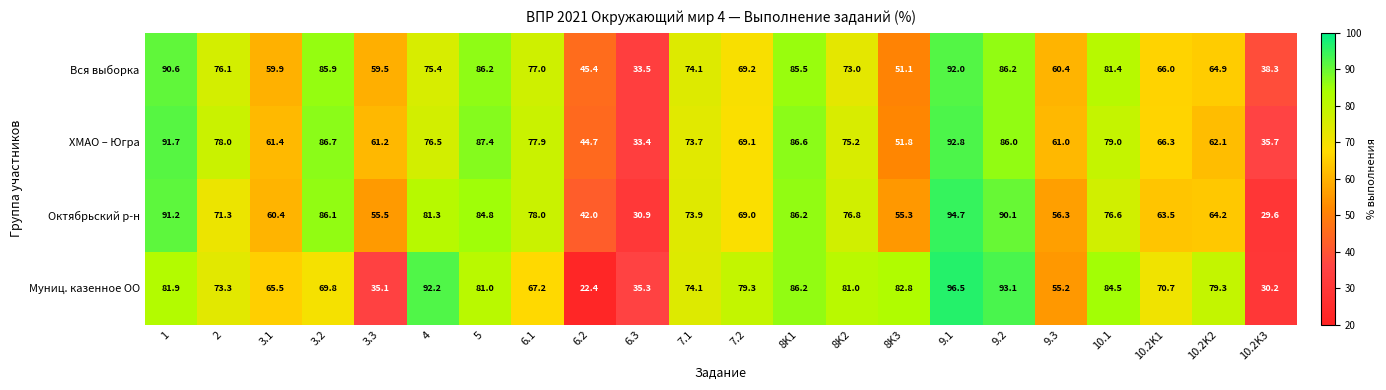

What is the difference between the Муниц. казенное ОО values at 10.1 and 8K2?

3.5